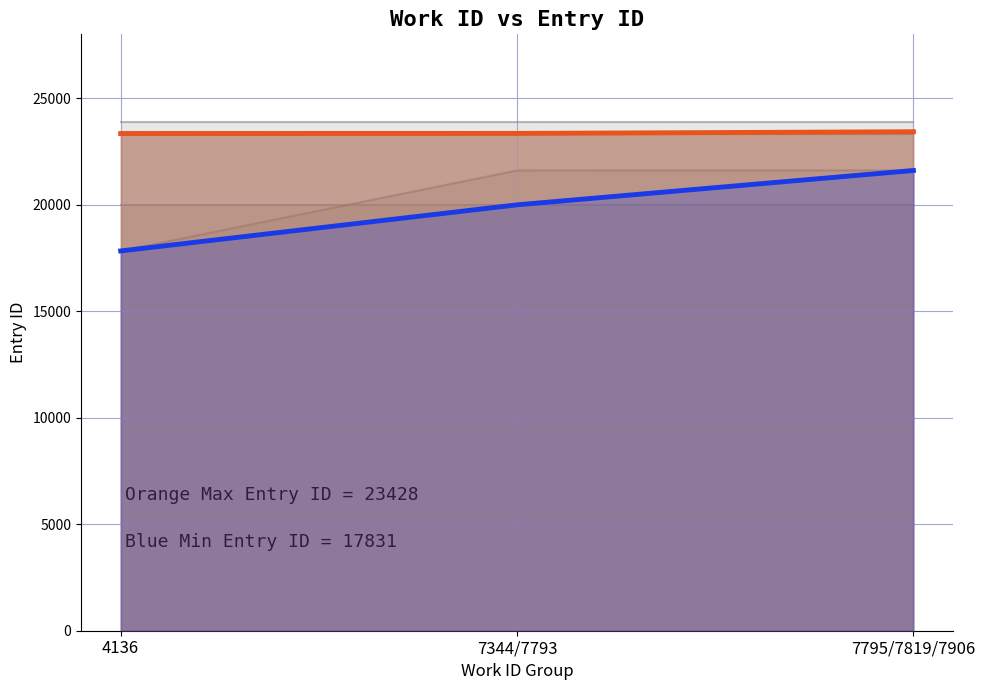

What is the average value of the work_7344 series?

19995